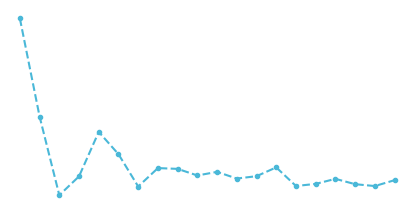

How many data points are above 1666?

9